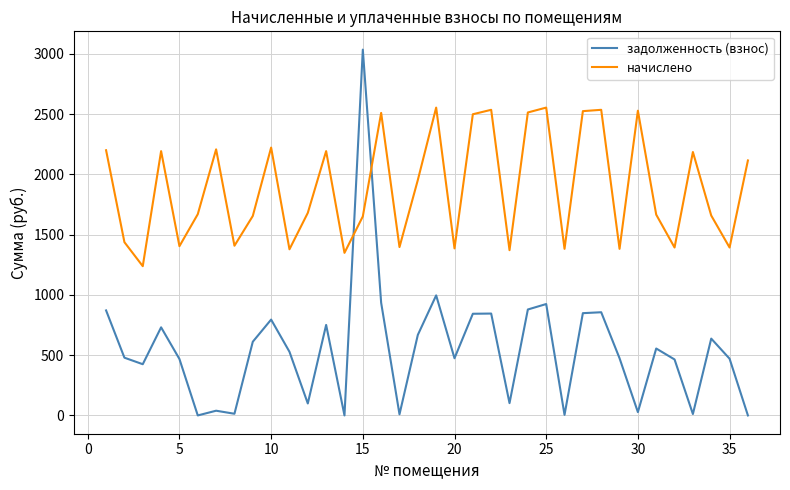

Which series ends up on top after the final intersection of задолженность (взнос) and начислено?

начислено